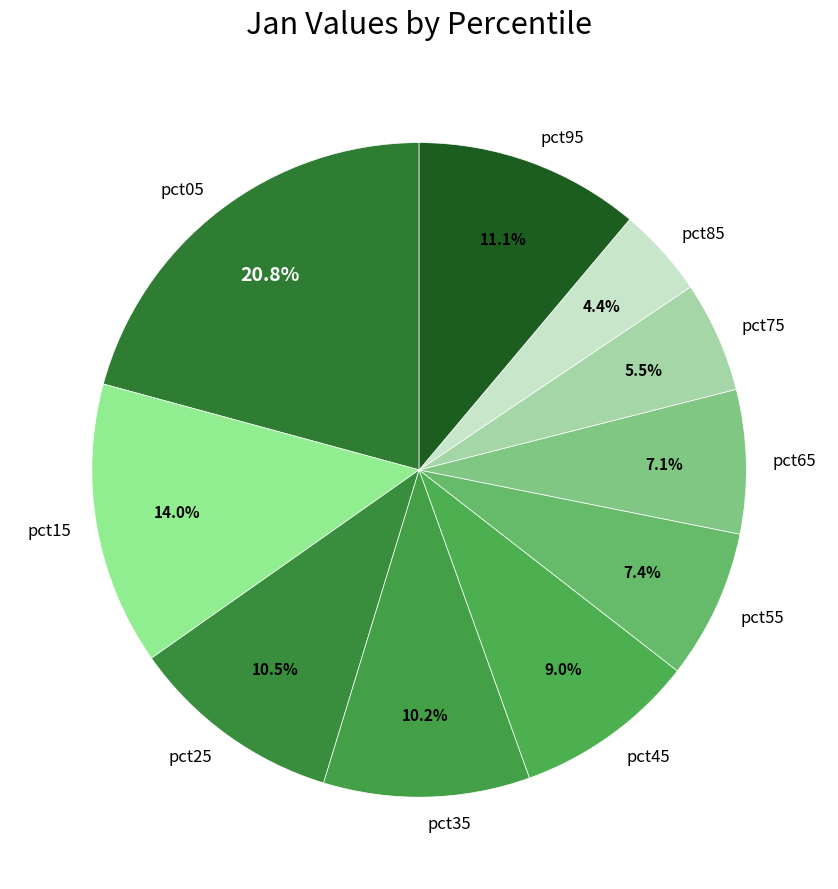

Count the number of slices in the pie.

10